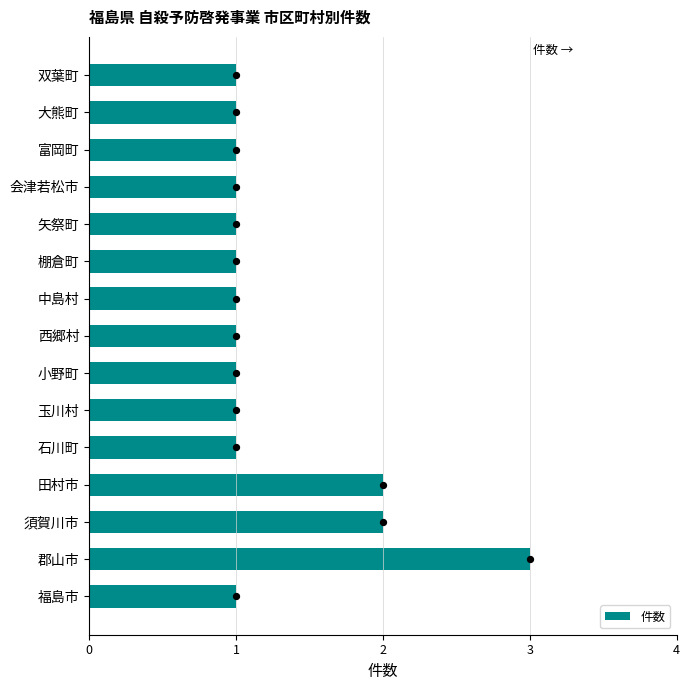

What is the sum of all 件数 values?

19